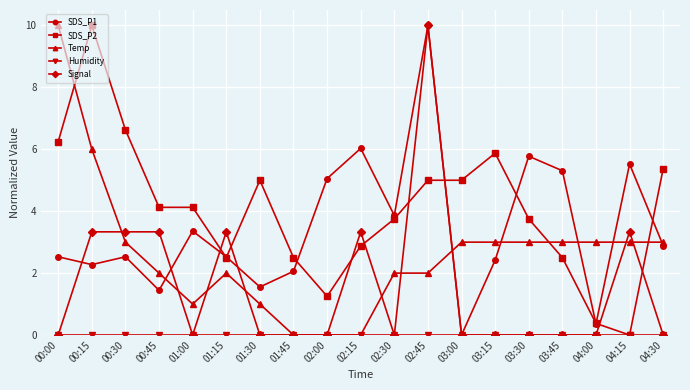

True or false: Temp and SDS_P1 cross at least once.

True